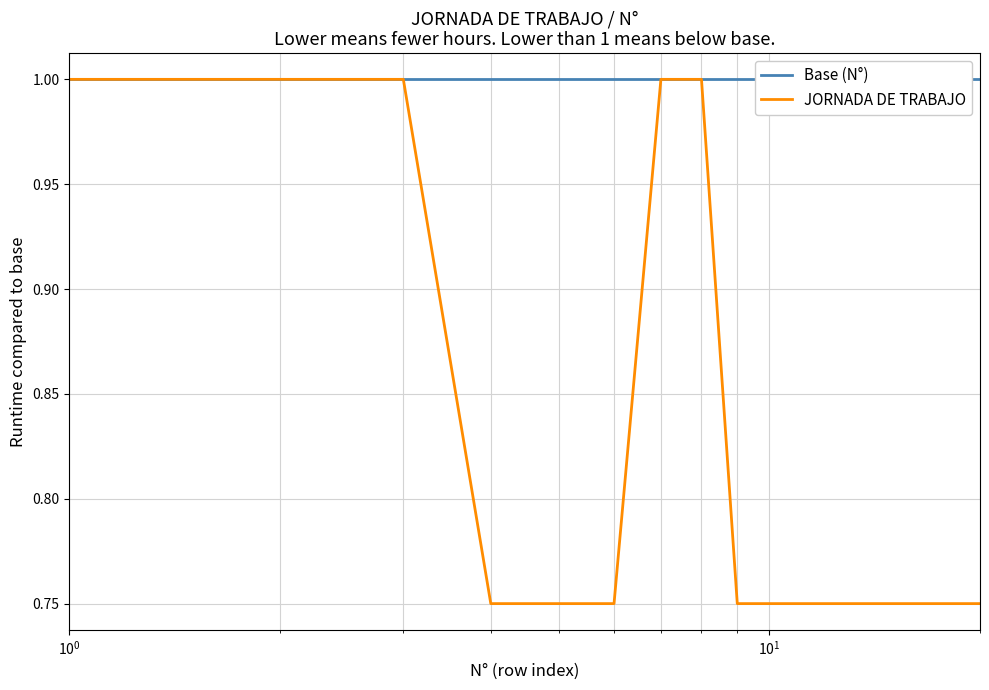

Reading left to right, extract all data points from this chart.

Base (N°): 1.0	1.0	1.0	1.0	1.0	1.0	1.0	1.0	1.0	1.0	1.0	1.0	1.0	1.0	1.0	1.0	1.0	1.0	1.0	1.0
JORNADA DE TRABAJO: 1.0	1.0	1.0	0.8	0.8	0.8	1.0	1.0	0.8	0.8	0.8	0.8	0.8	0.8	0.8	0.8	0.8	0.8	0.8	0.8